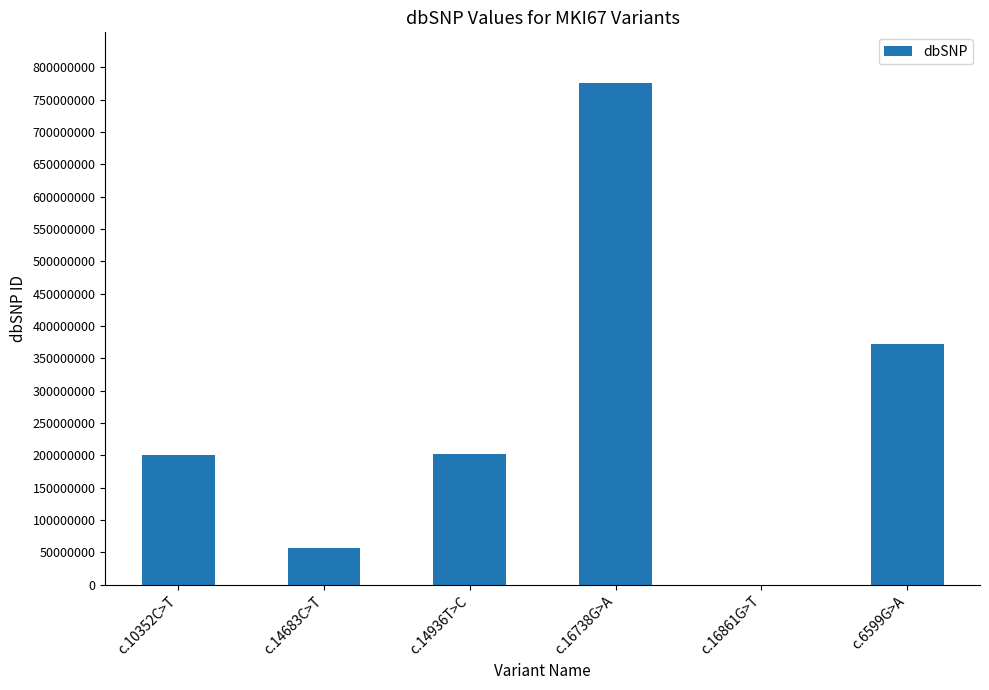

Are the bars grouped side by side (vs. stacked)?

No